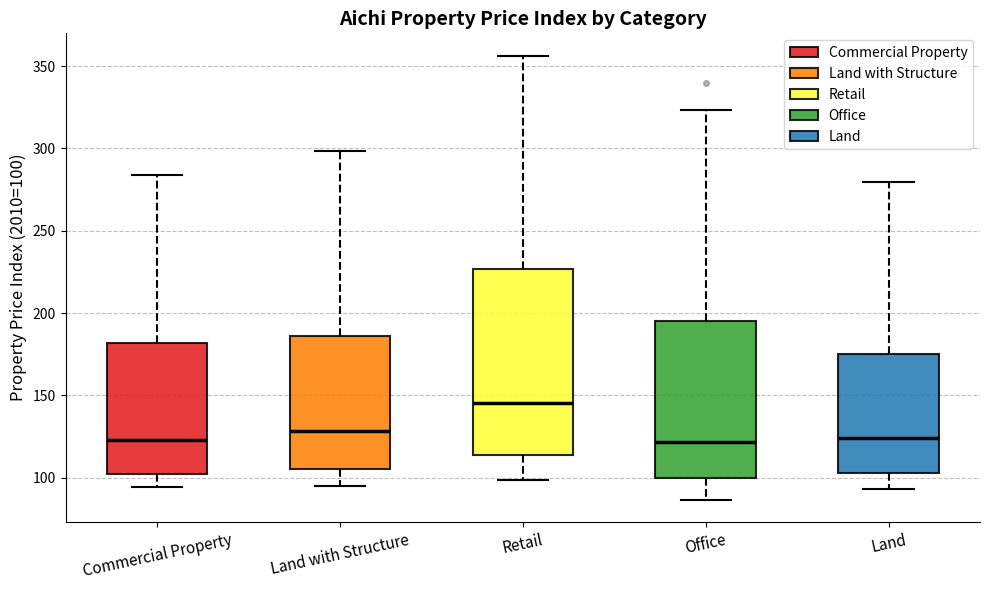

Which box has the highest median line?

Retail